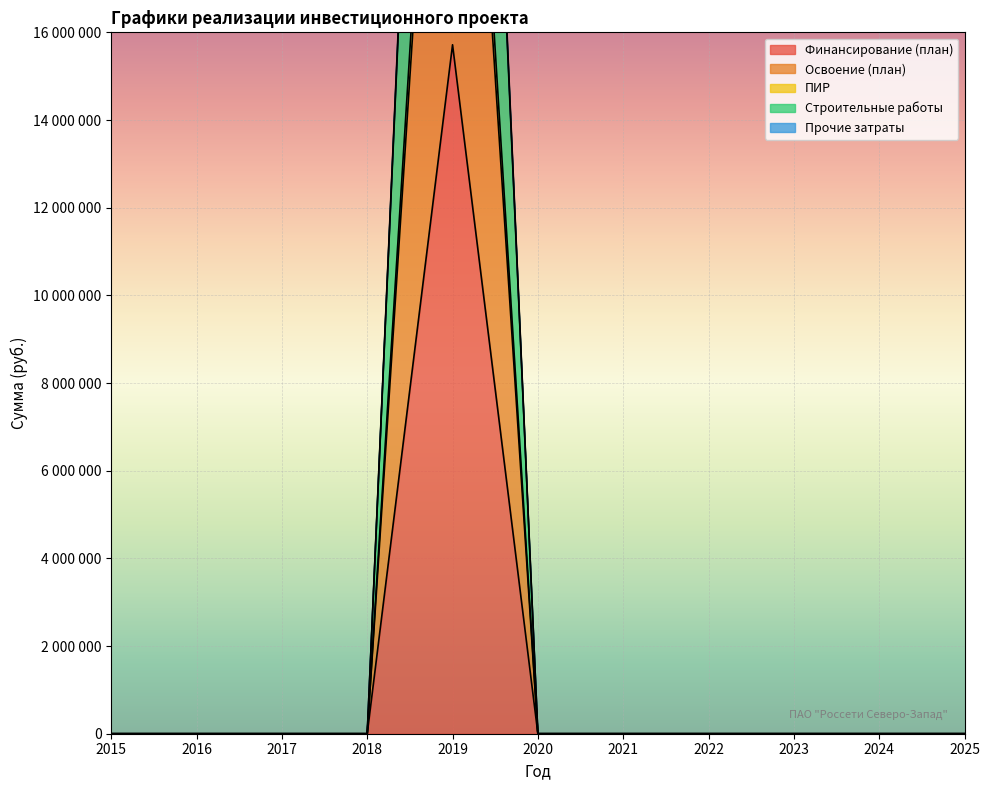

True or false: Строительные работы has more than 1 interior local peaks.

False